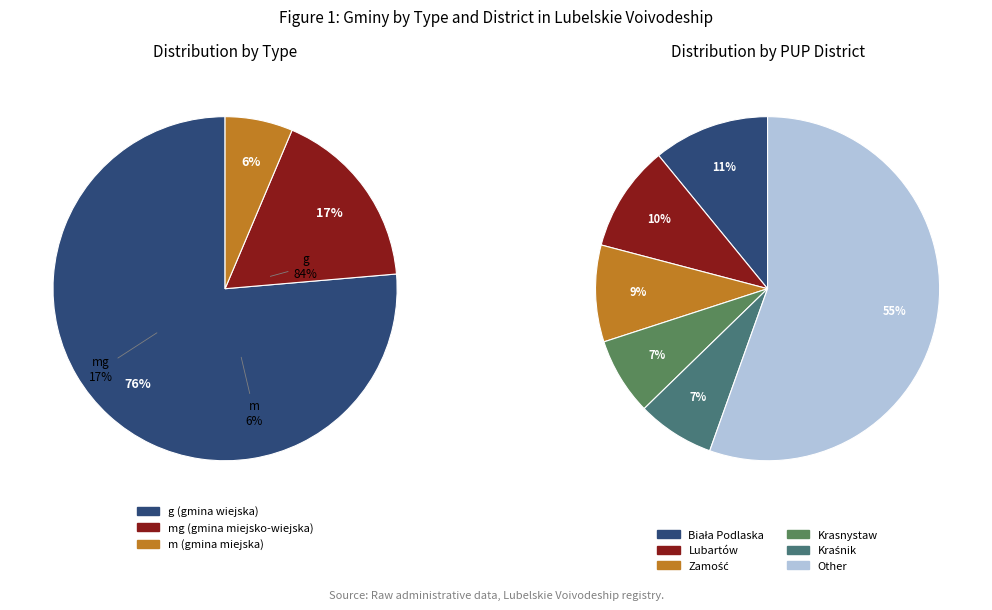

Which slice is the largest?

g